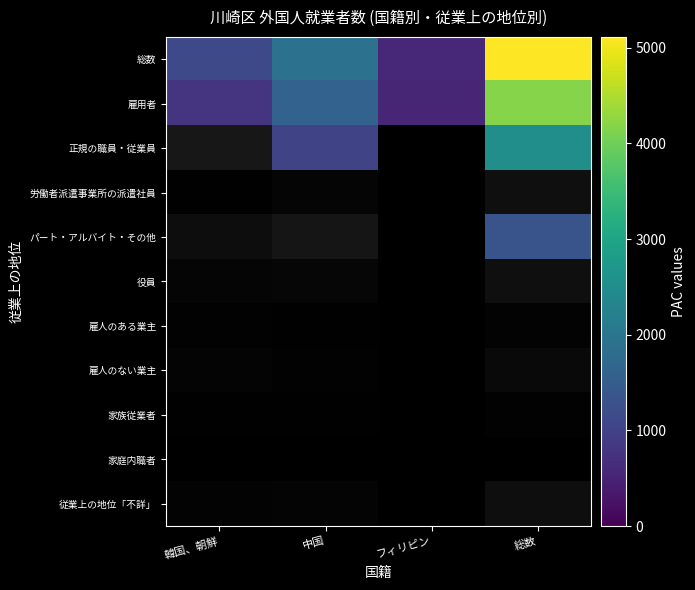

How many distinct data groups are displayed?

11